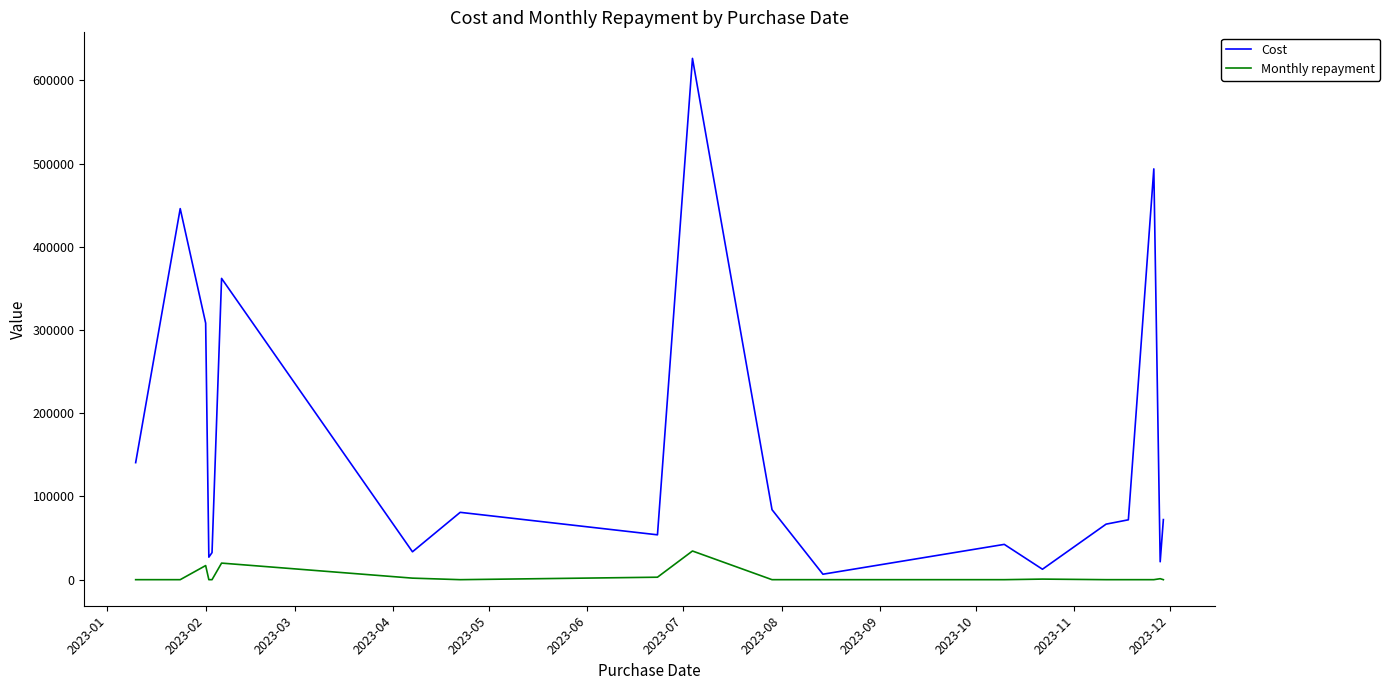

True or false: Cost and Monthly repayment intersect in this chart.

False